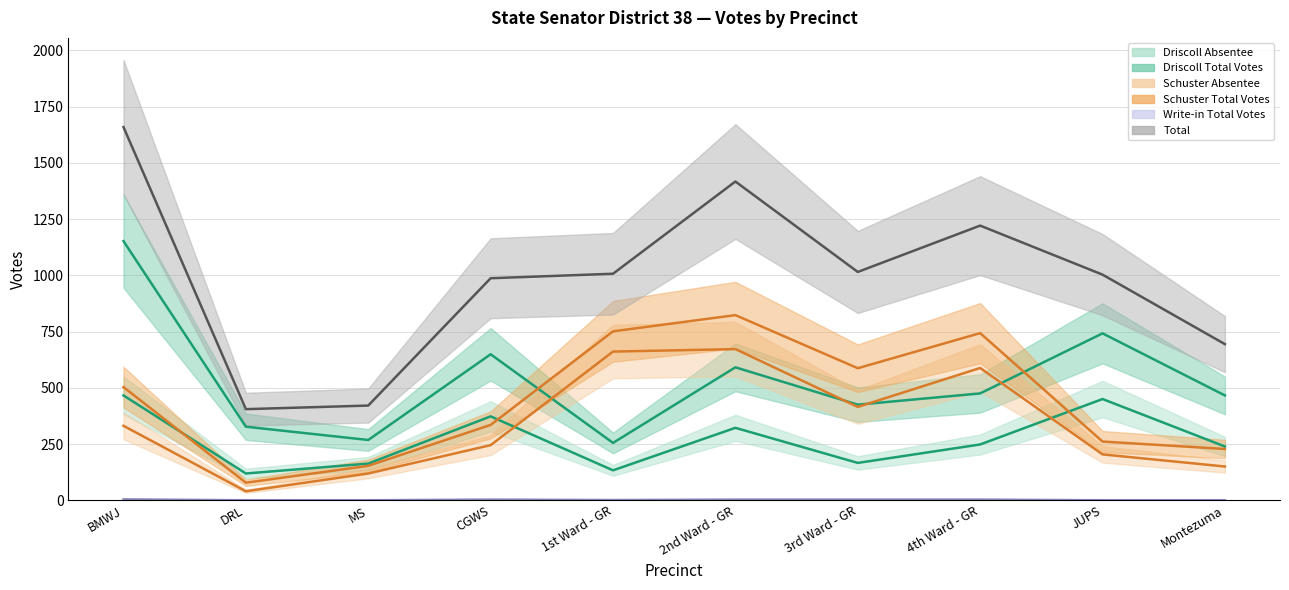

The value of Write-in Total Votes at Montezuma is 0. True or false?

True